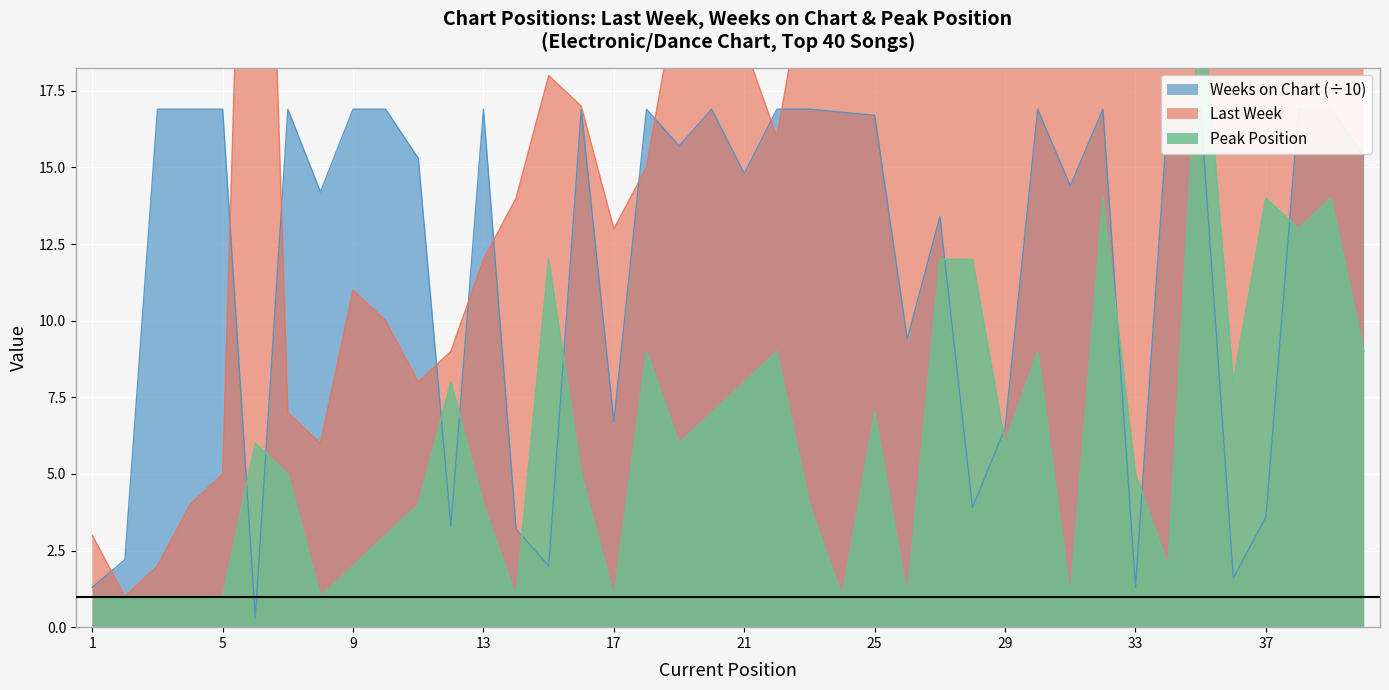

What is the difference between the maximum and minimum values in the Last Week series?

43.0